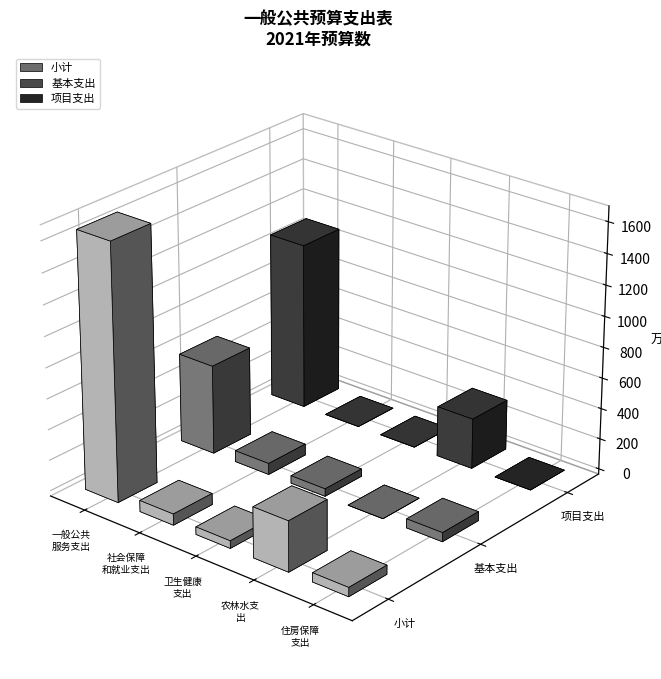

What position from the right is 农林水支出?

2